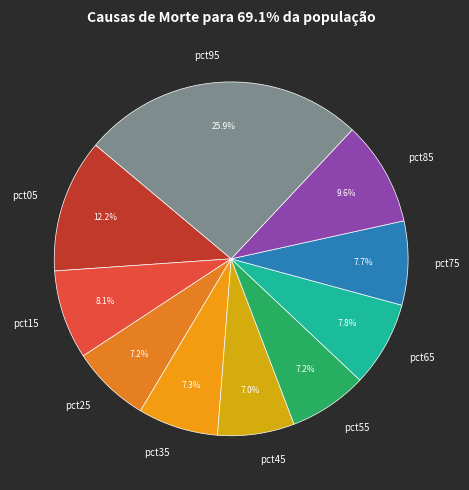

To the nearest percent, what is the average slice percentage?

10%